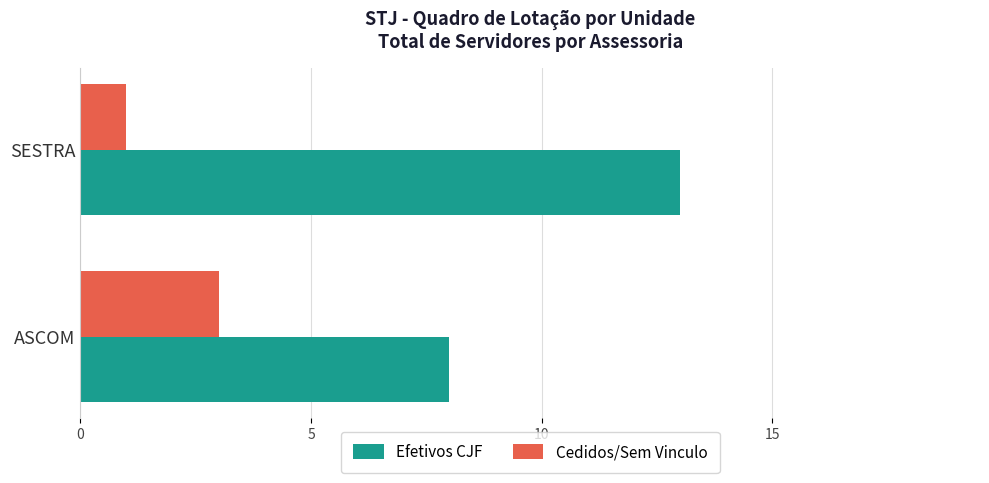

What is the approximate value of Efetivos CJF at SESTRA?

13